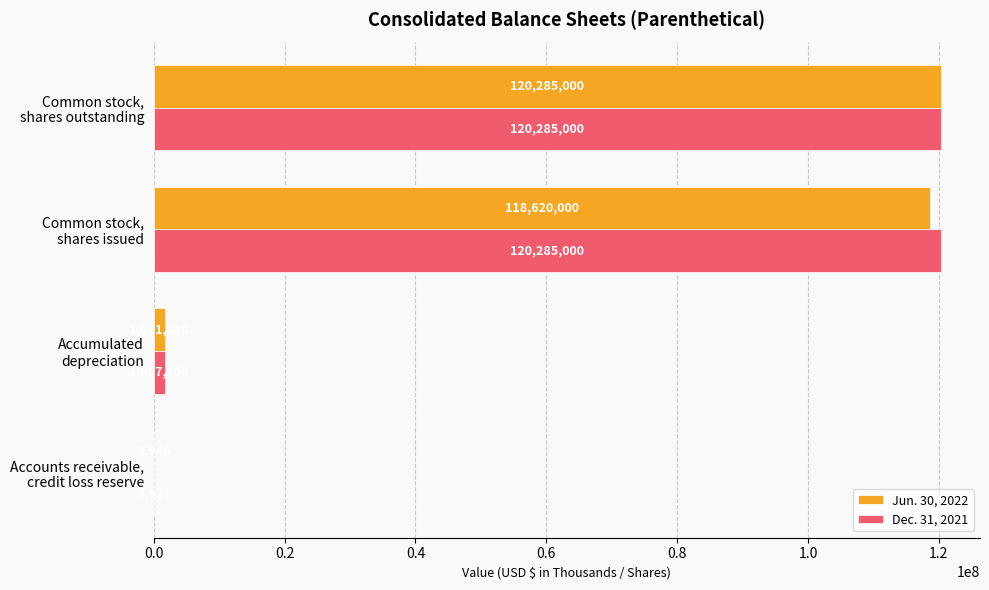

Which series has the largest total across all categories?

Dec. 31, 2021